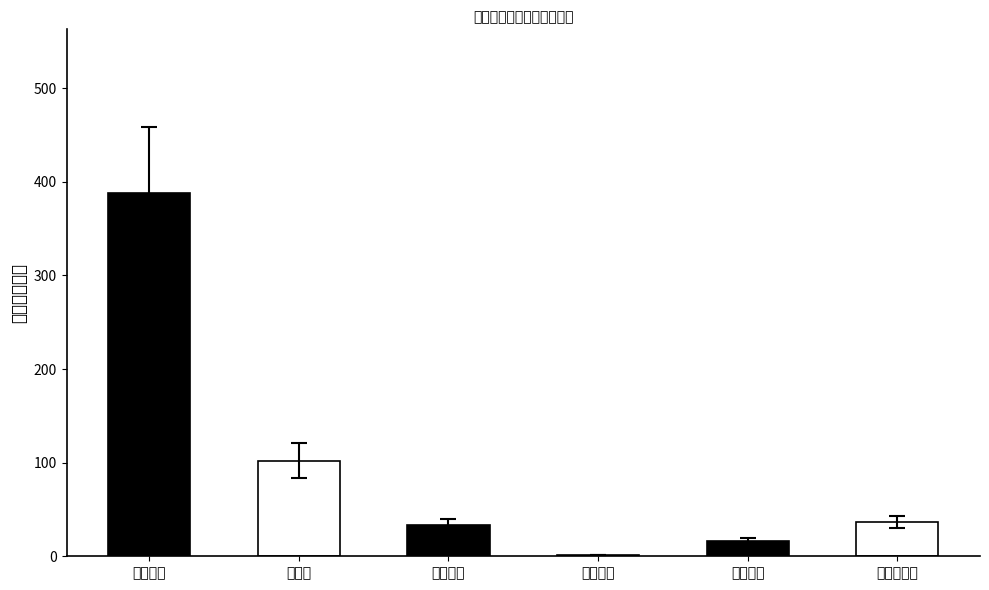

How many bars are there in total?

6